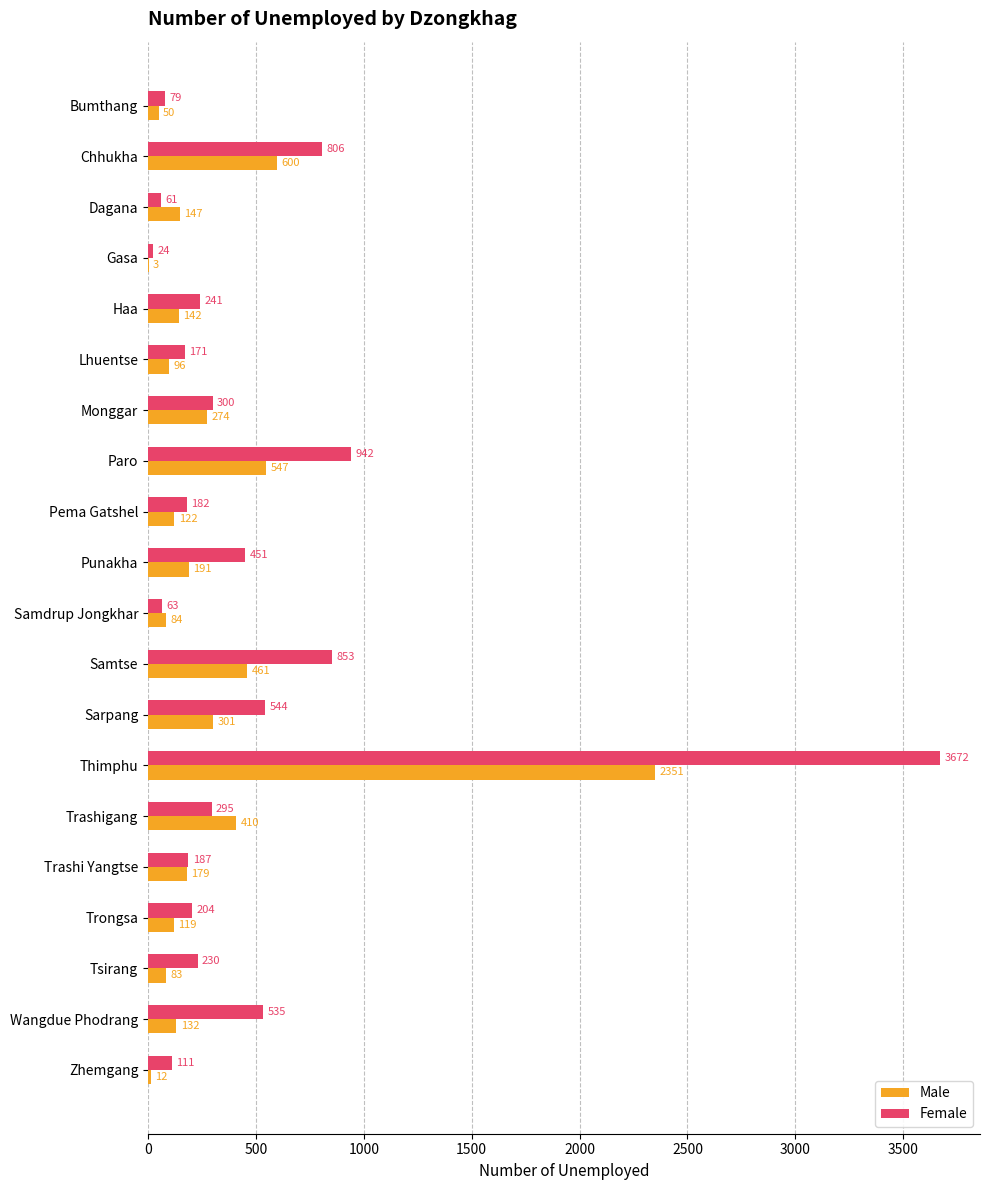

Where is Female nearest to the value 1848?

Paro